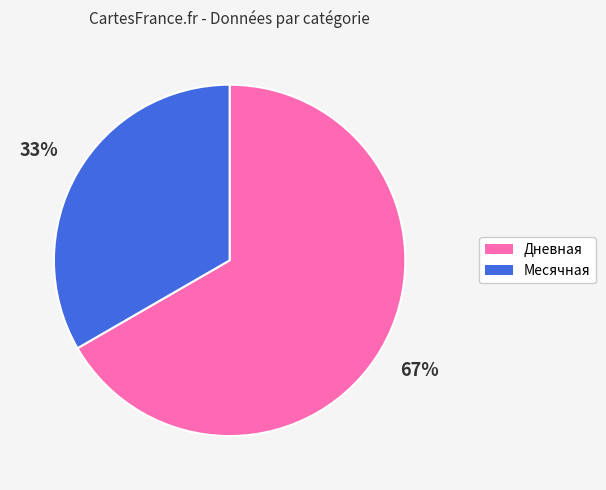

To the nearest percent, what is the combined percentage of Дневная and Месячная?

100%